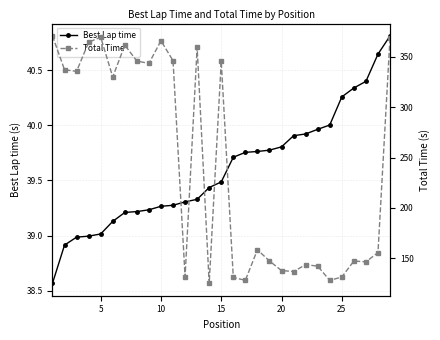

What is the highest value of the Best Lap time series?

40.8